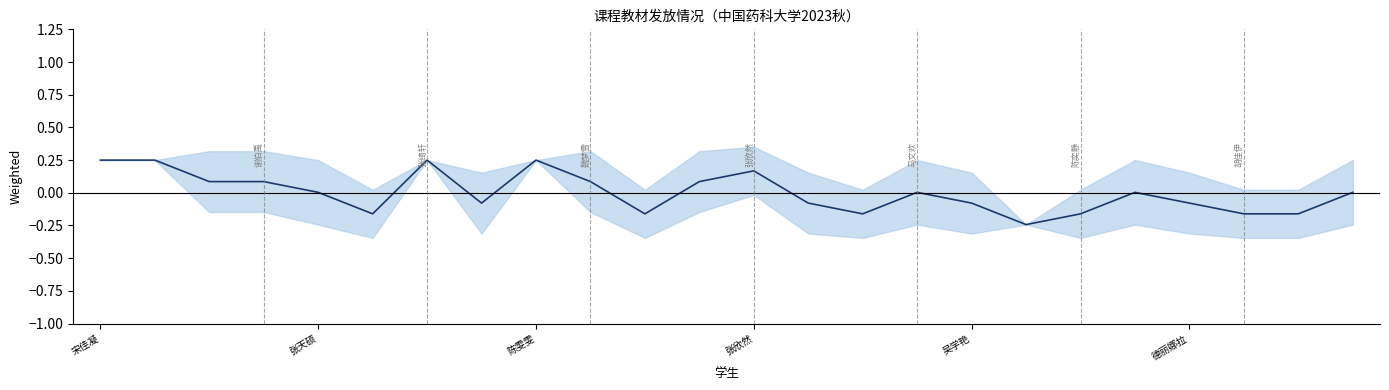

Is it true that the value at 19 is 0.0?

False